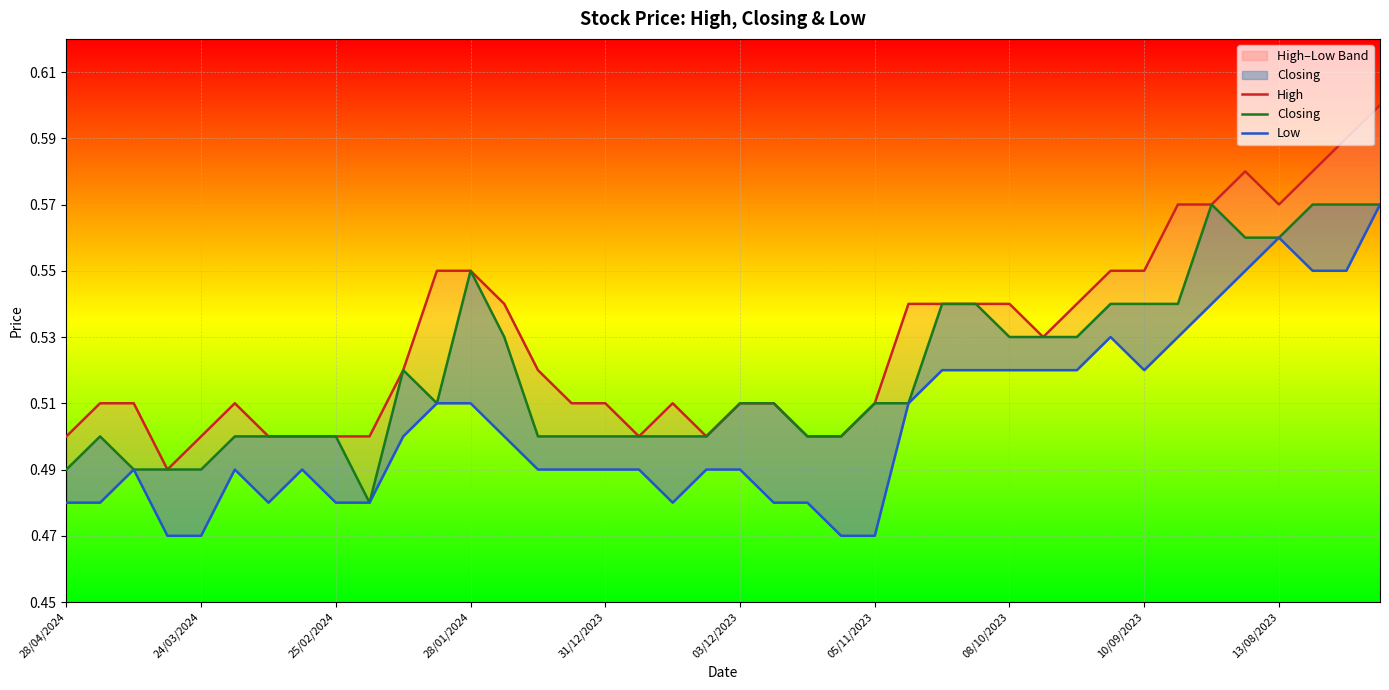

Is it true that Closing equals 0.9 at 25/02/2024?

False